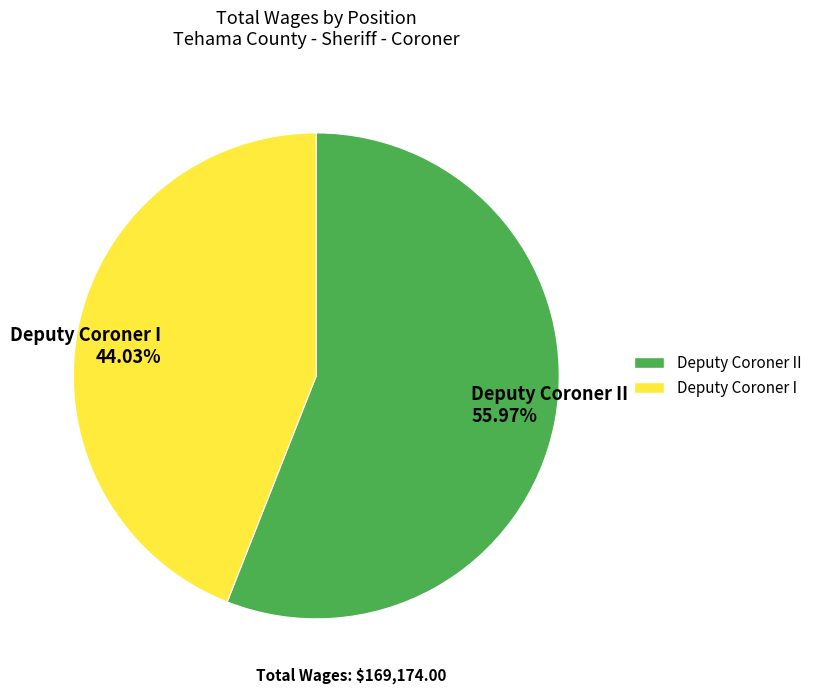

Between Deputy Coroner II 55.97% and Deputy Coroner I 44.03%, which is larger?

Deputy Coroner II 55.97%